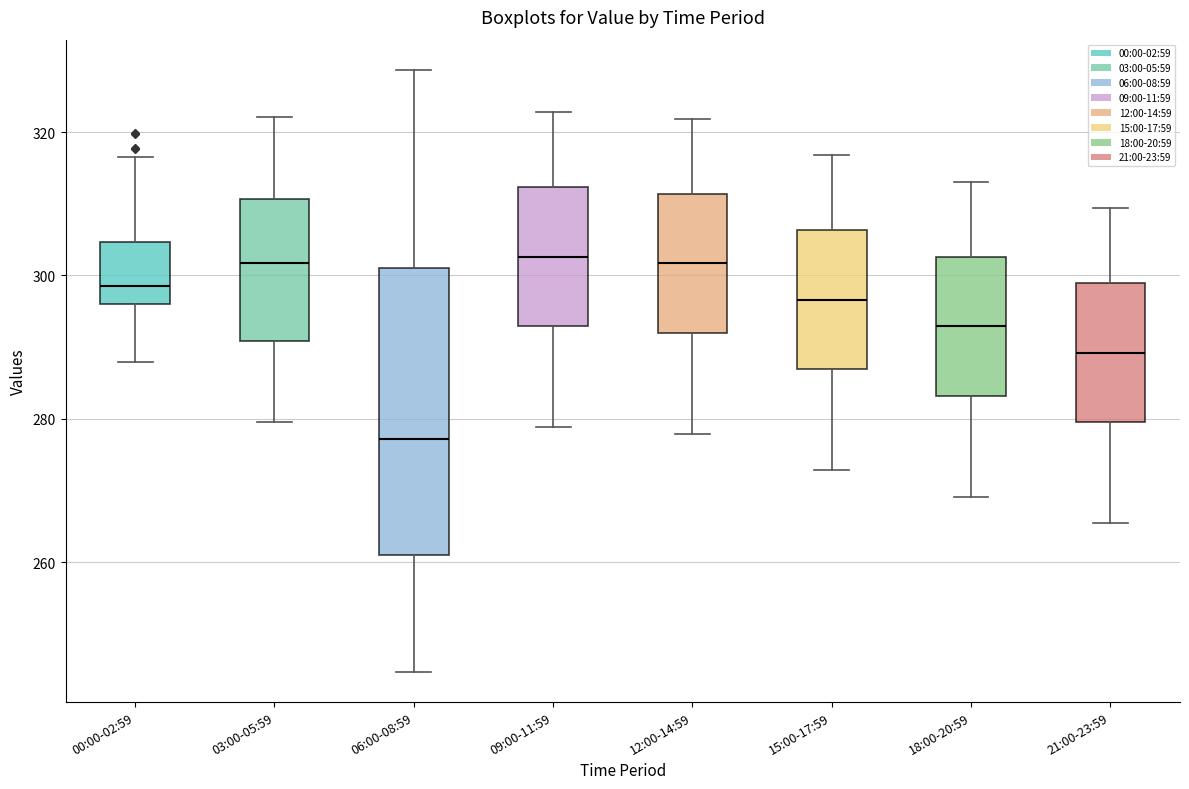

Reading left to right, transcribe this box plot: for each box, give where its median line is, the range the box spans, and where its two whiskers end, as read against the y-axis. The values are not printed on the chart, so give them approximately, as read against the axis.

00:00-02:59: median 298, box 296 to 304, whiskers 288 to 316
03:00-05:59: median 302, box 290 to 310, whiskers 280 to 322
06:00-08:59: median 278, box 262 to 302, whiskers 244 to 328
09:00-11:59: median 302, box 292 to 312, whiskers 278 to 322
12:00-14:59: median 302, box 292 to 312, whiskers 278 to 322
15:00-17:59: median 296, box 286 to 306, whiskers 272 to 316
18:00-20:59: median 292, box 284 to 302, whiskers 270 to 314
21:00-23:59: median 290, box 280 to 298, whiskers 266 to 310